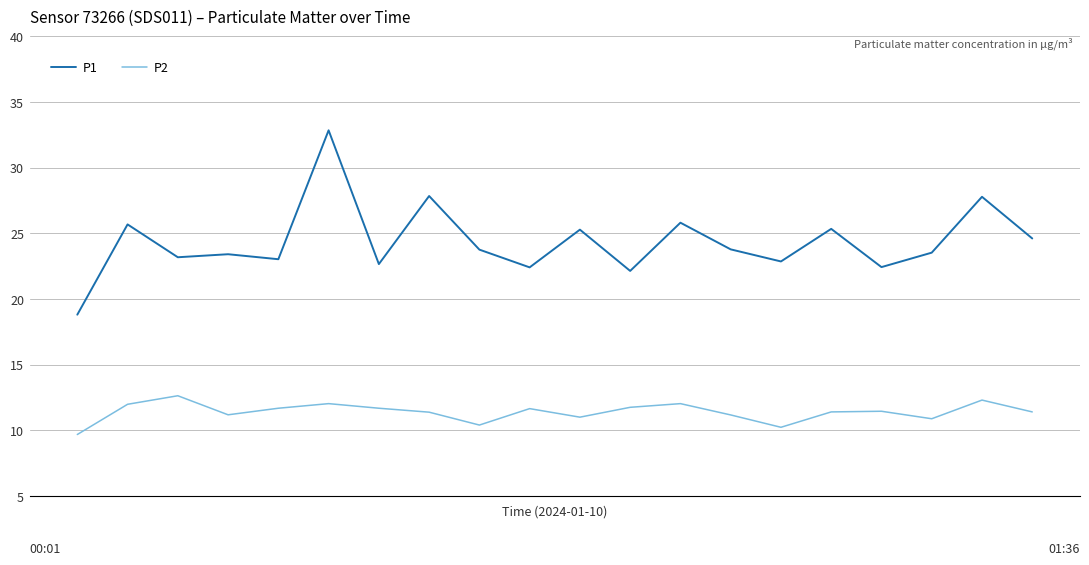

Which series has the largest total across all categories?

P1